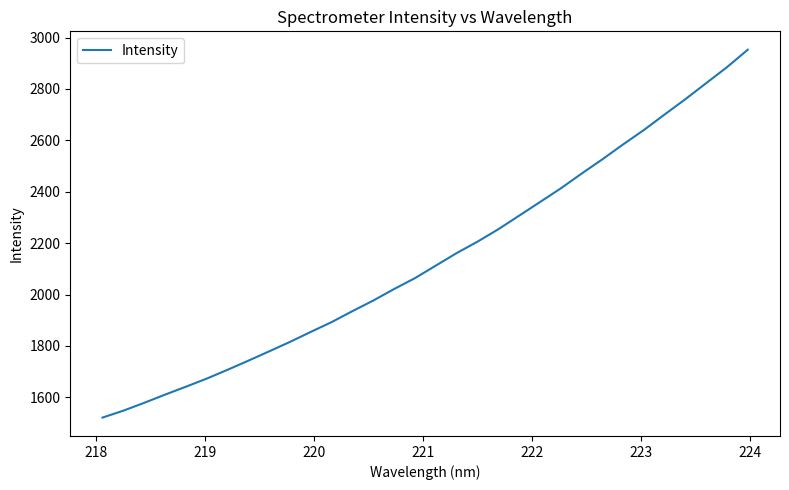

What is the greatest value displayed?

2952.6